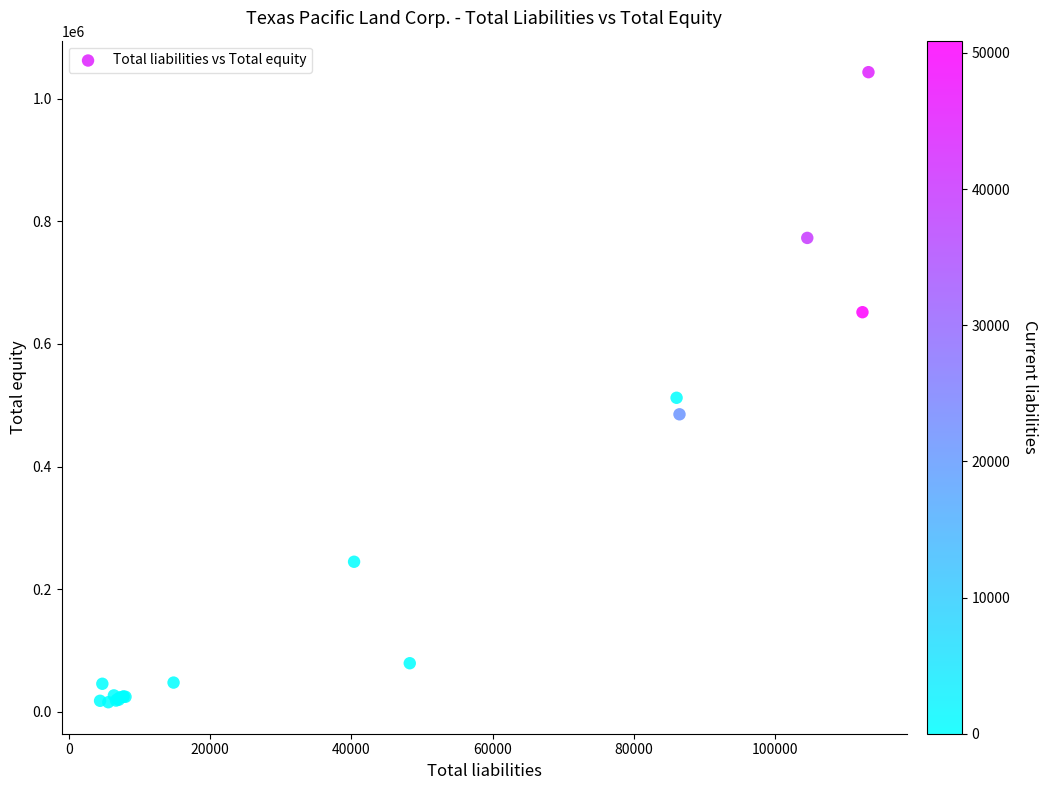

What Y value in the scatter plot is closest to 529396?

512137